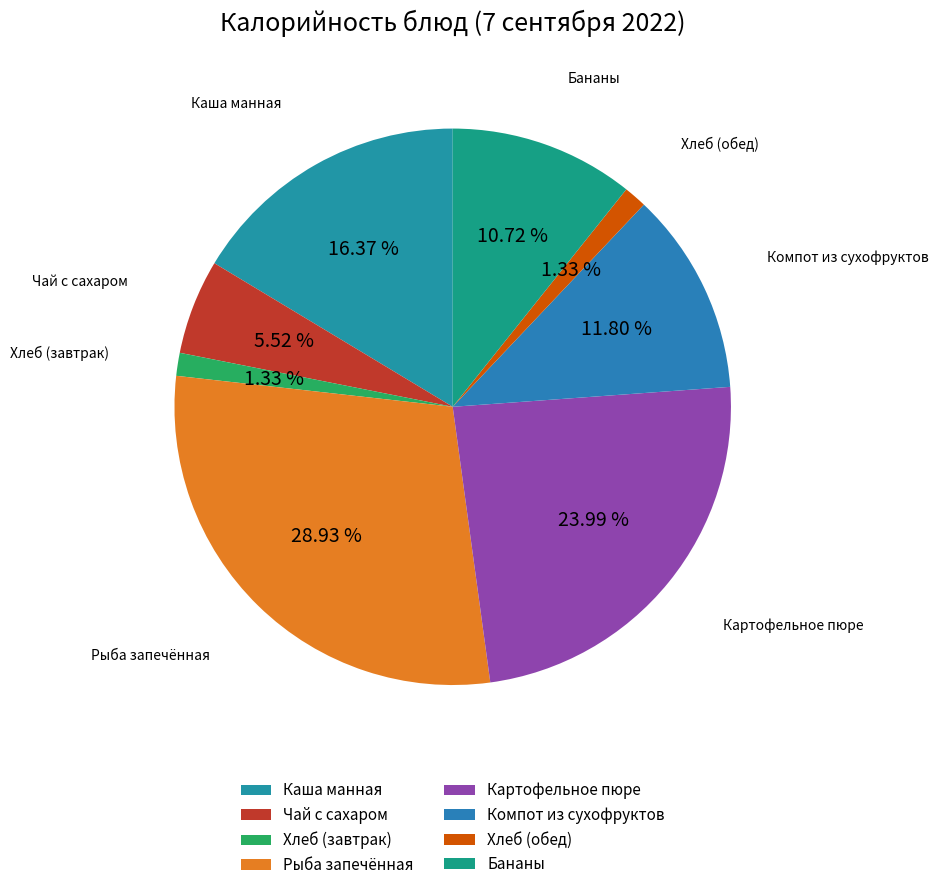

Combined, what portion of the pie is Каша манная and Чай с сахаром?

21.9%